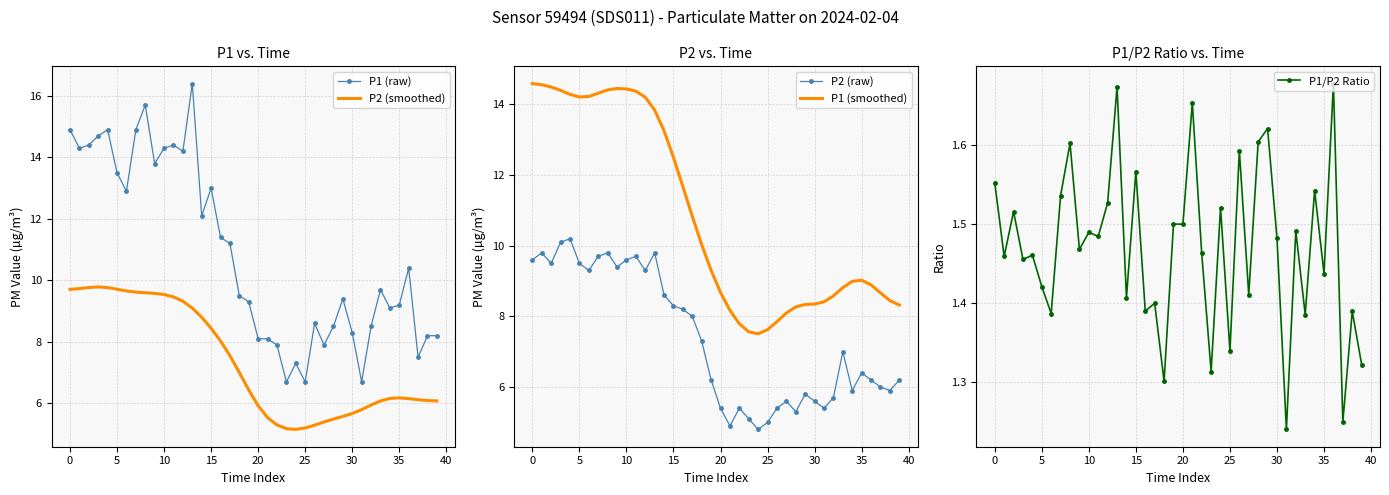

The P2 (raw) series shows 9.5 at 5. True or false?

True